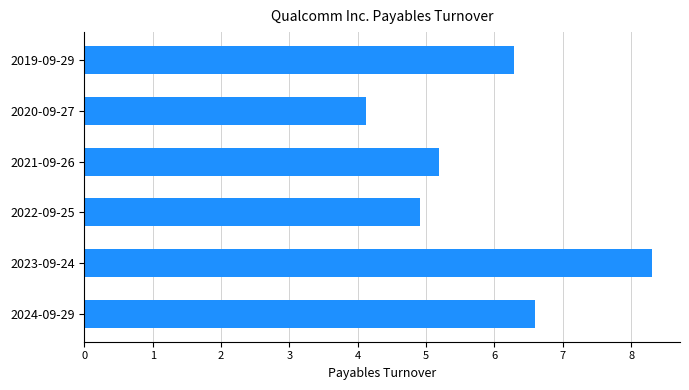

Count the number of categories in the chart.

6